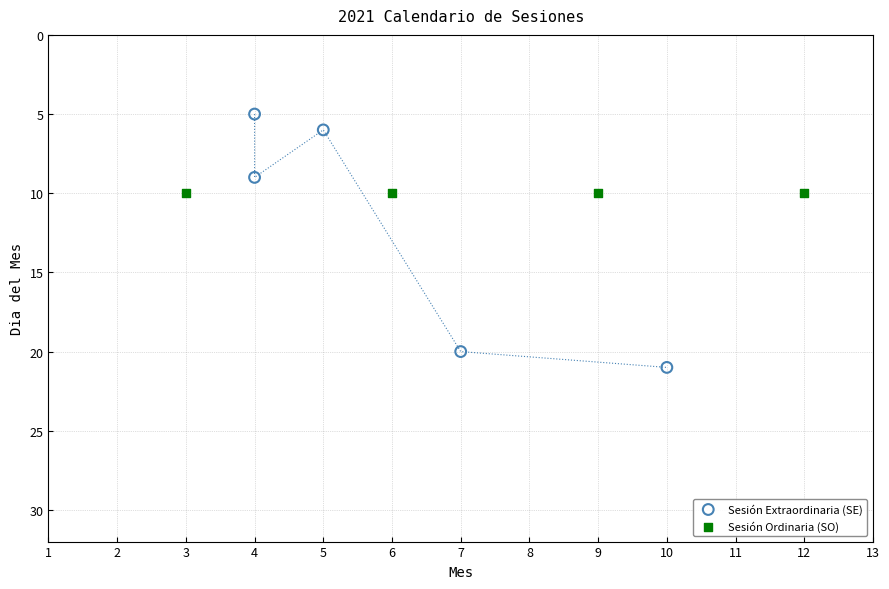

What are all the series names shown in the legend?

Sesión Extraordinaria (SE), Sesión Ordinaria (SO)